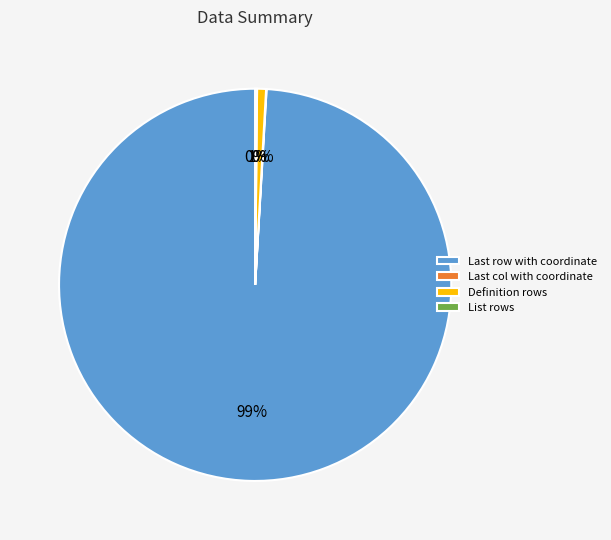

Is there any slice that represents more than half of the pie?

Yes